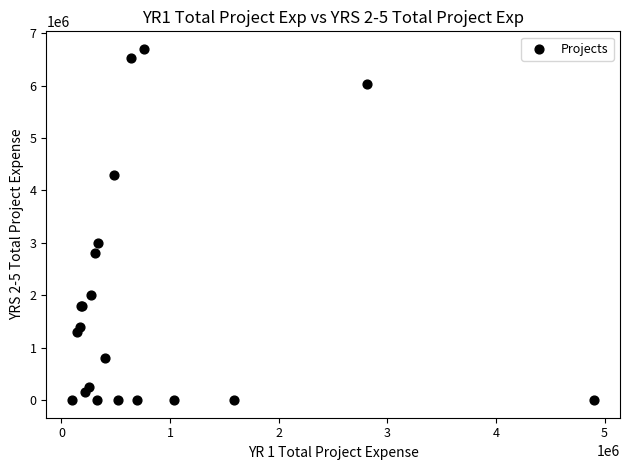

What Y value in the scatter plot is closest to 3349000?

3000000